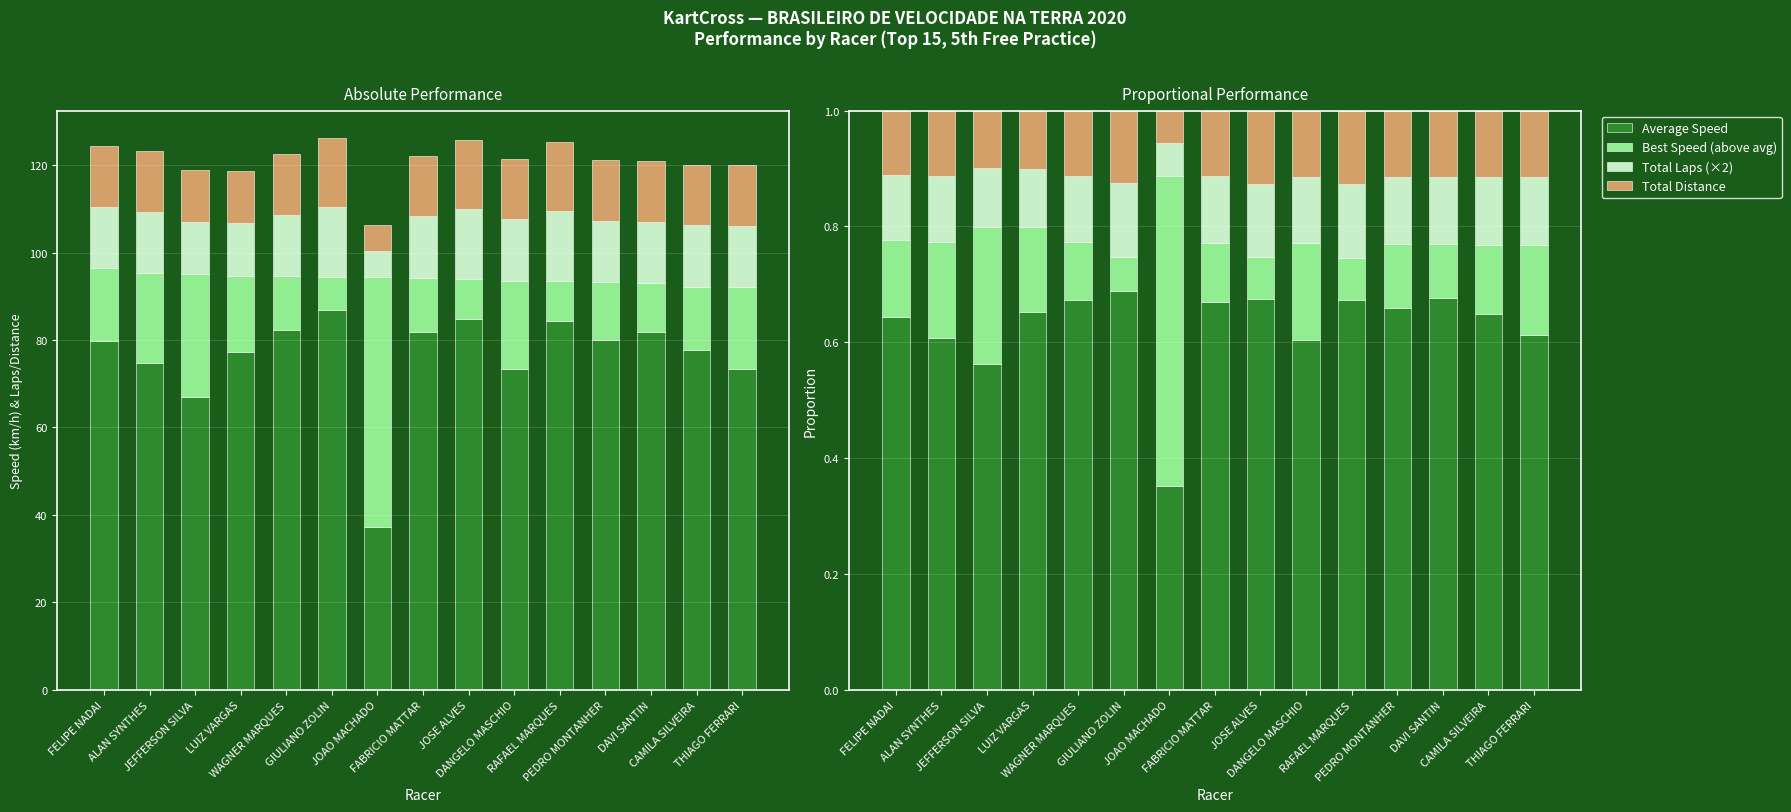

What is the average value of the Best Speed (above avg) series?

0.2